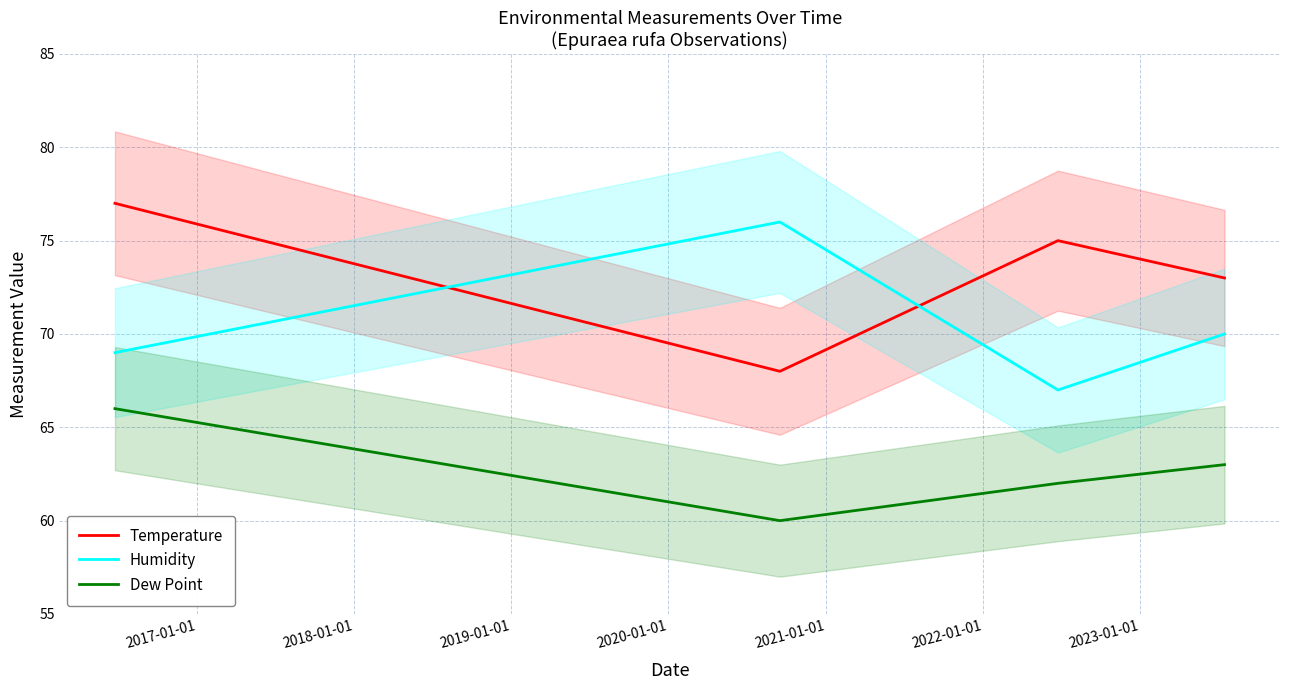

True or false: Dew Point and Temperature cross at least once.

False